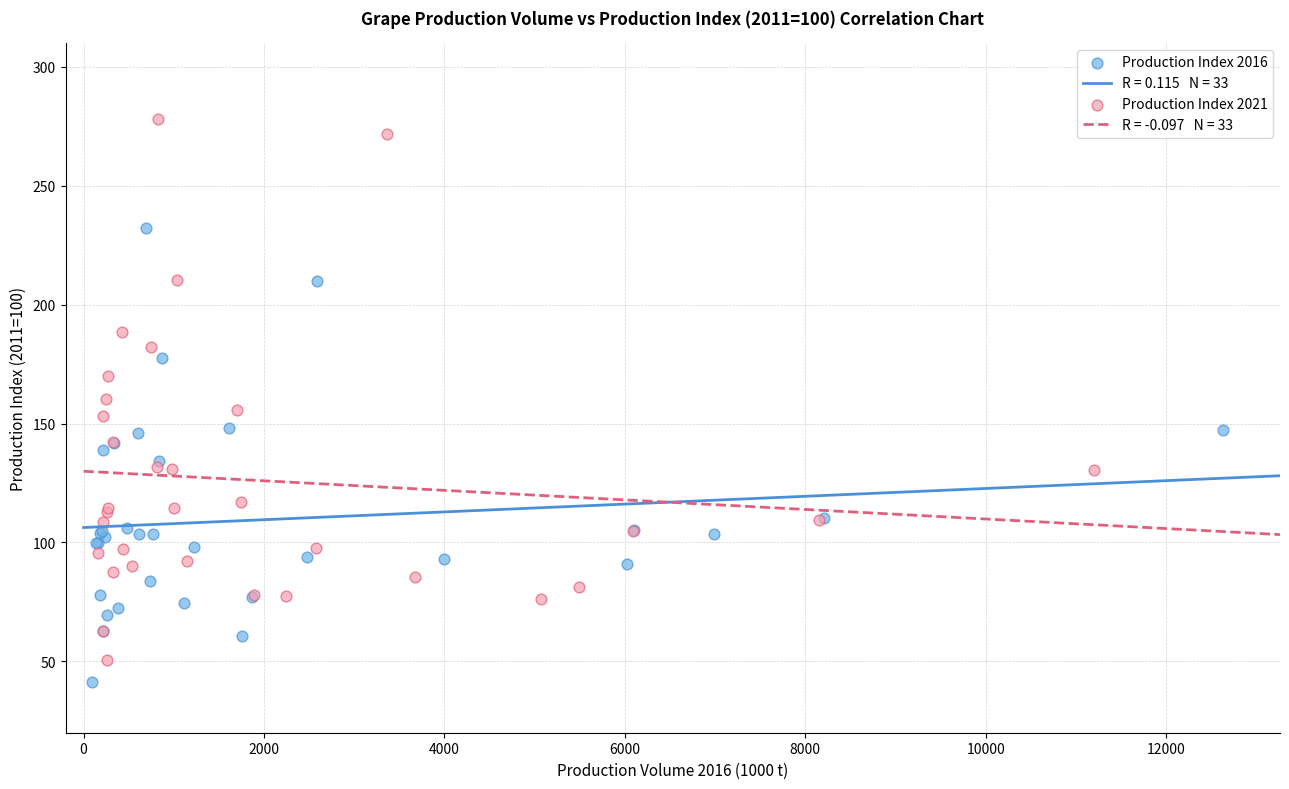

Which series contains the lowest Y value?

Production Index 2016